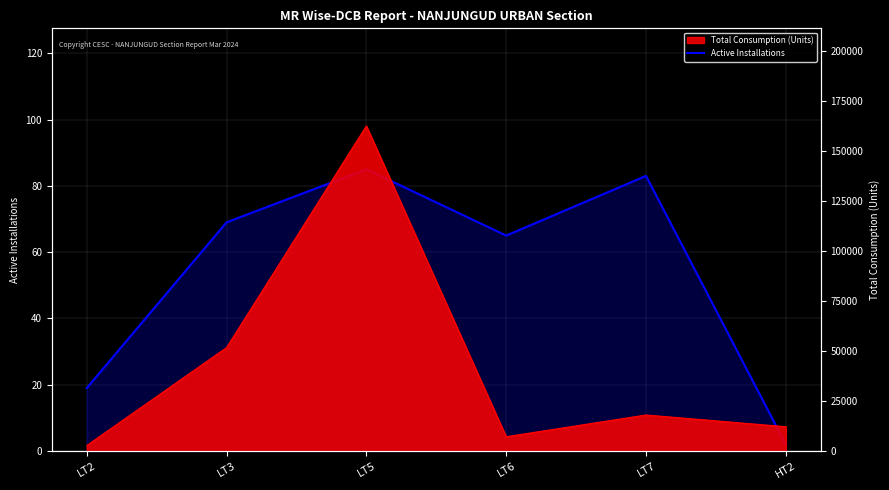

The value at LT2 is 19. True or false?

True